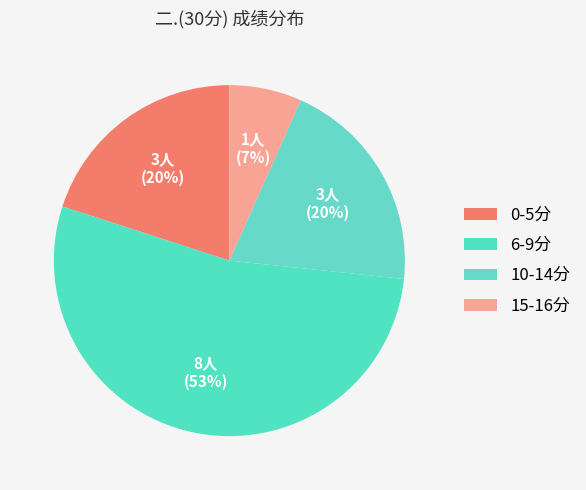

How many slices are in this pie chart?

4